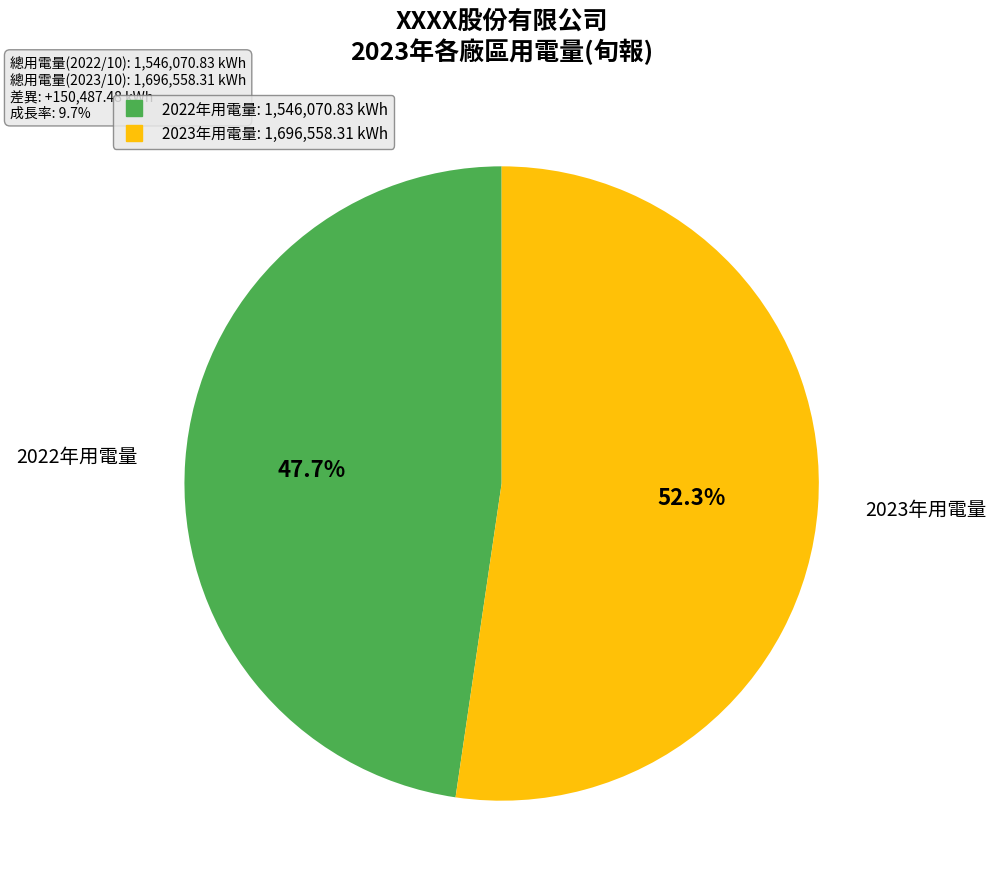

Is there a majority slice in this chart?

Yes